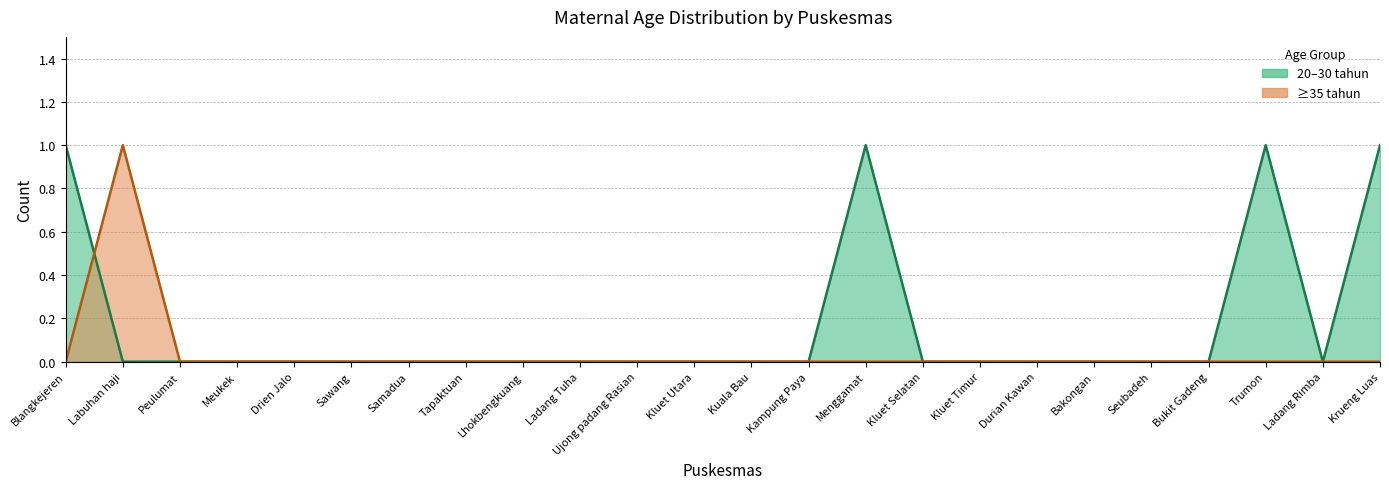

At Ujong padang Rasian, list the series in order from smallest to largest.

20_30_tahun, >=35_tahun